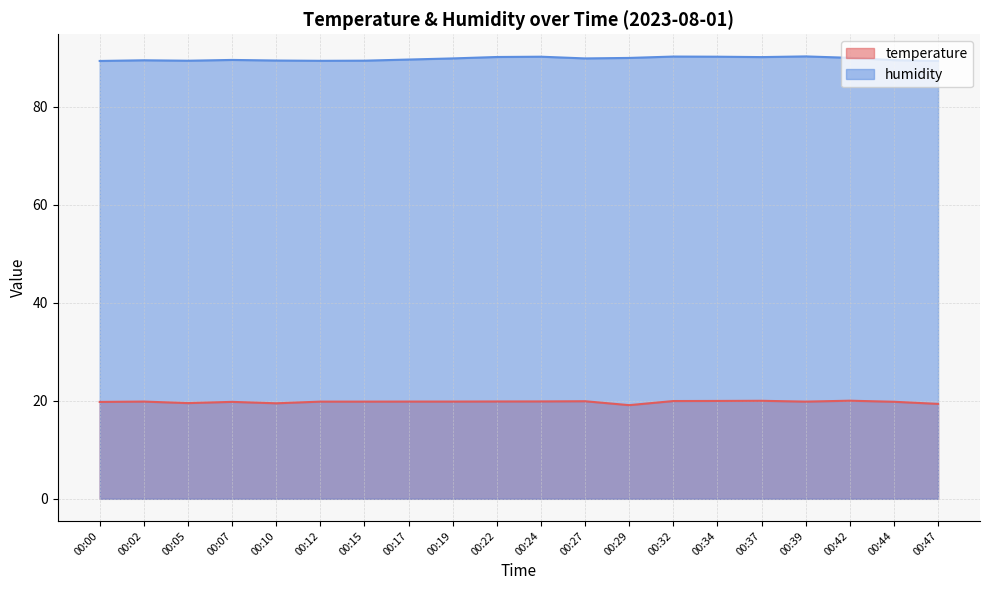

At which label is humidity closest to 89?

00:00